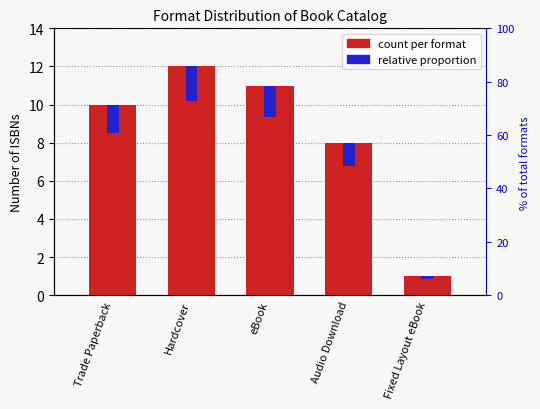

List the series in order of their overall mean, highest first.

count per format, relative proportion